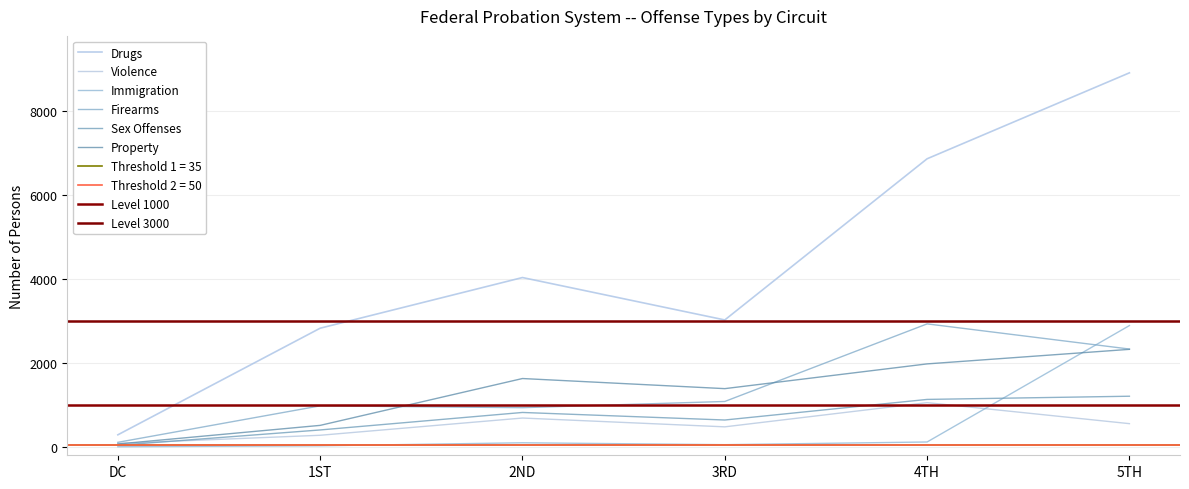

The value of Violence at DC is 82. True or false?

True